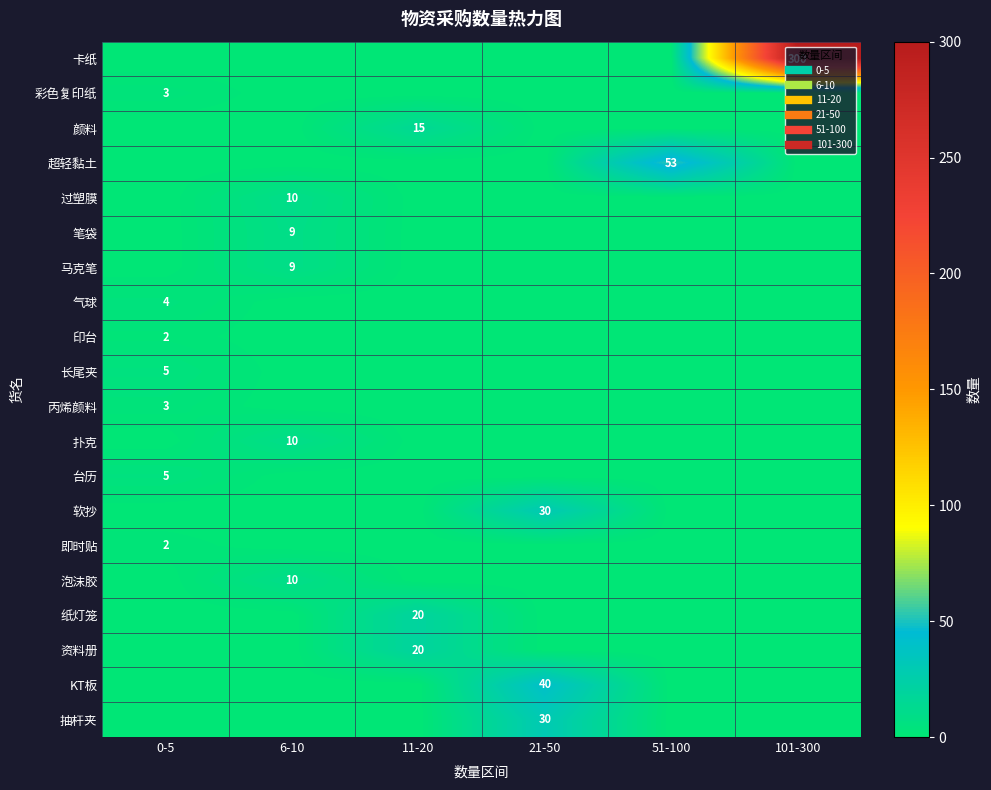

Between 11-20 and 6-10, which is larger?

11-20